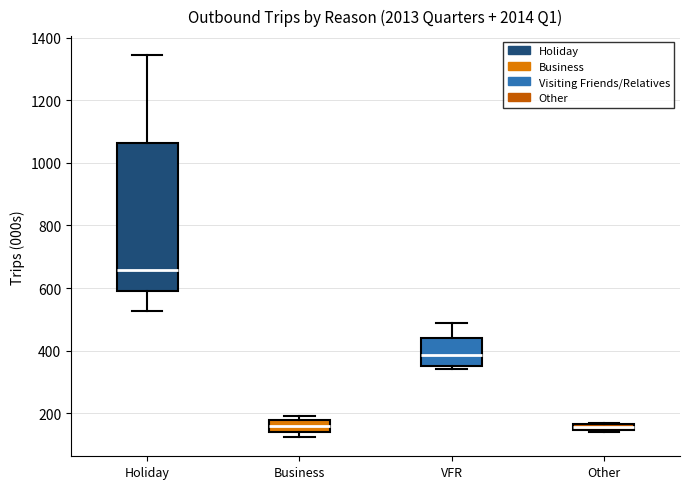

Which box's median line is the highest?

Holiday